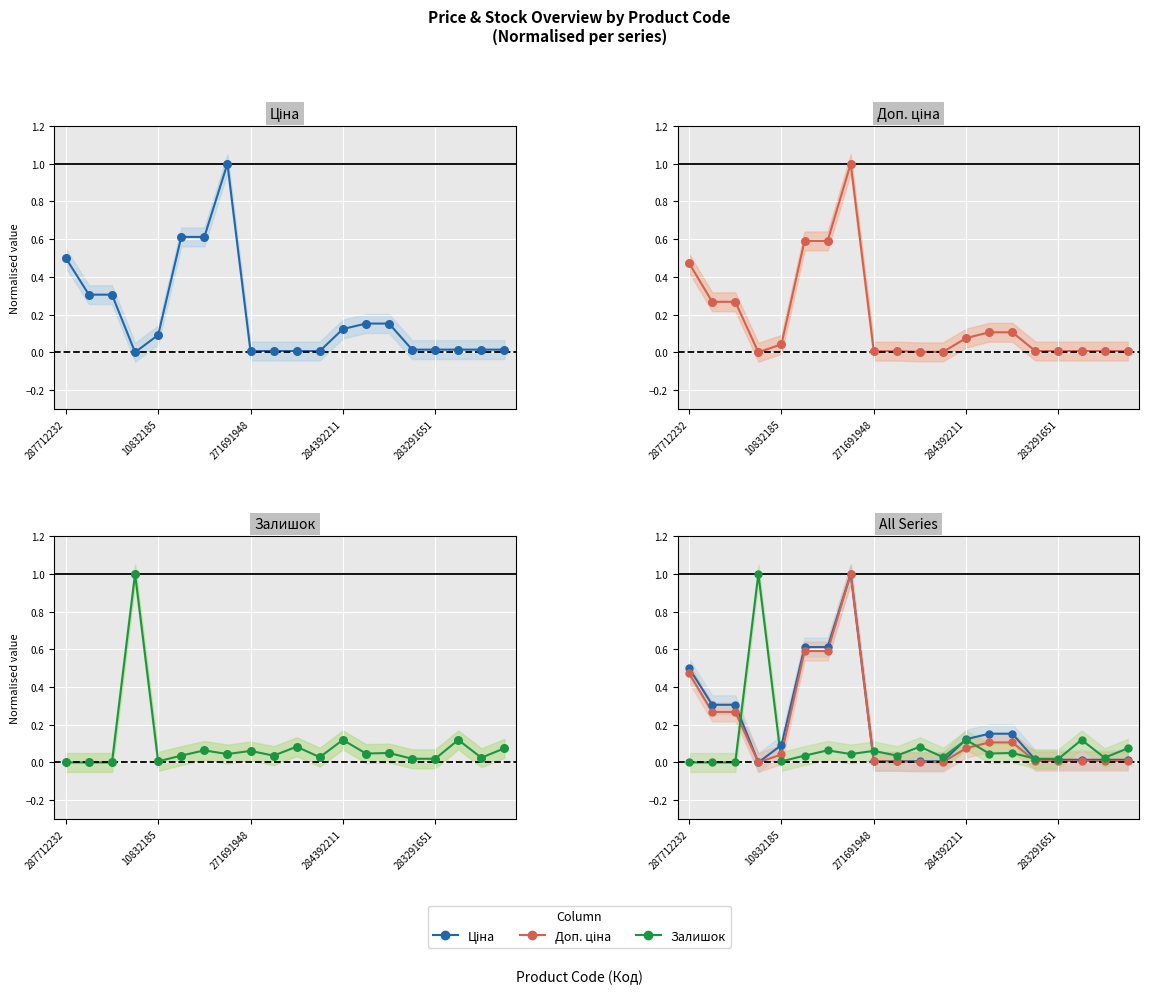

At which category is the sum across all series the highest?

7